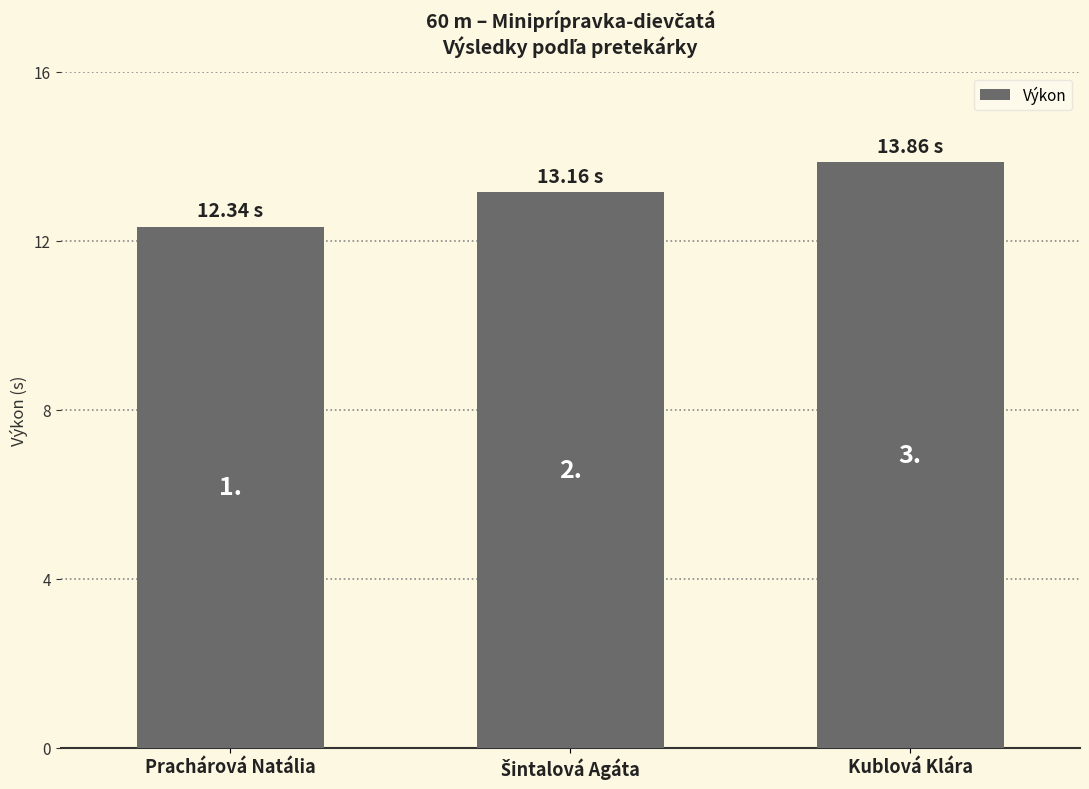

Are the bars horizontal?

No